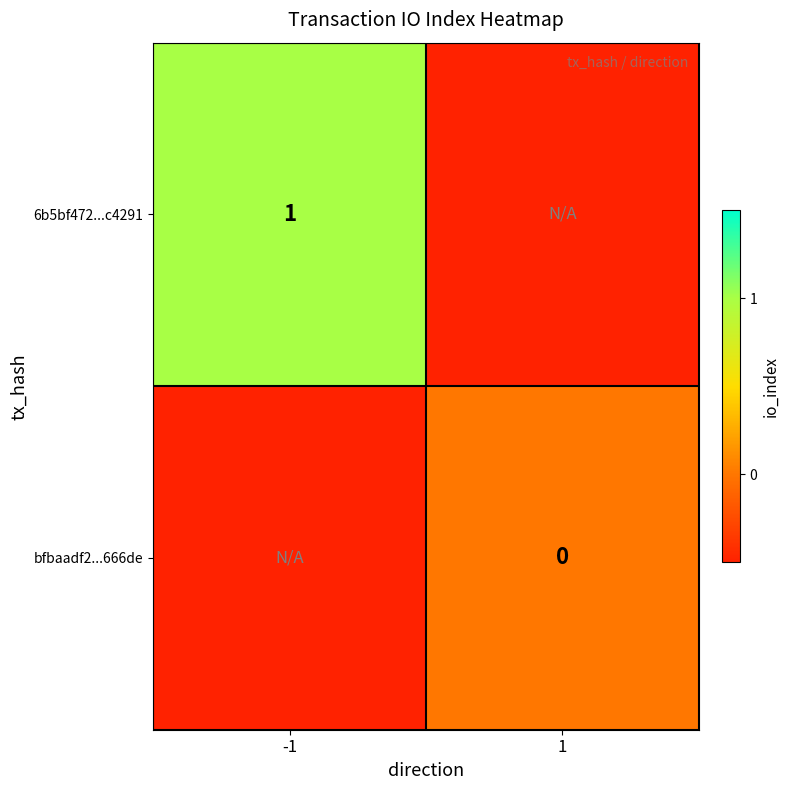

The 6b5bf472...c4291 series shows 1.0 at -1. True or false?

True